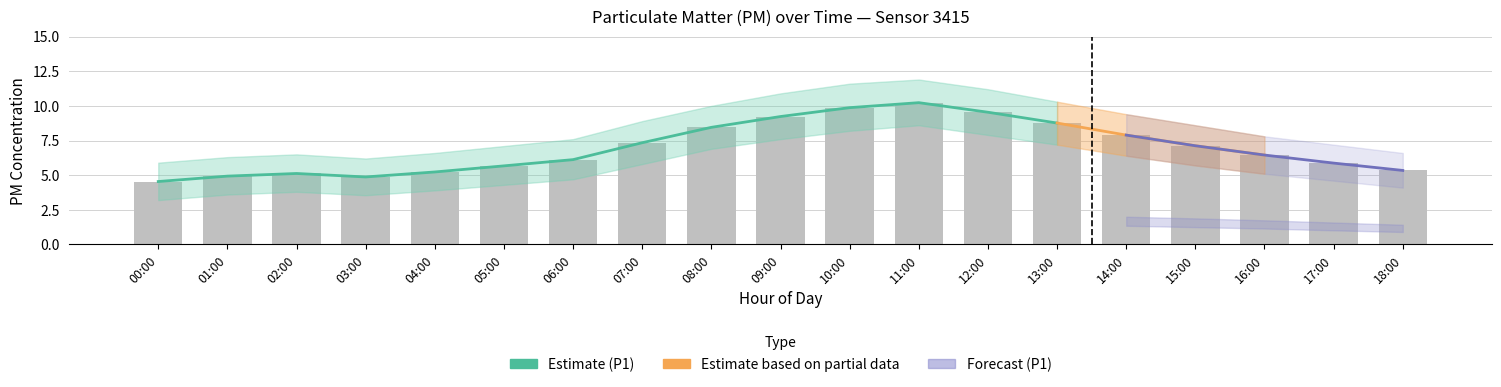

Is the value of P1 at 17:00 greater than the value of P1_lo at 12:00?

No